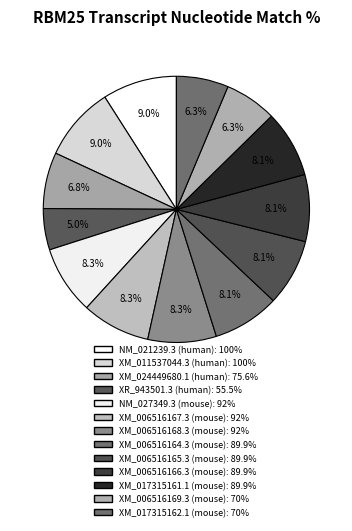

Combined, what portion of the pie is NM_021239.3 (human) and XM_006516165.3 (mouse)?

17.2%